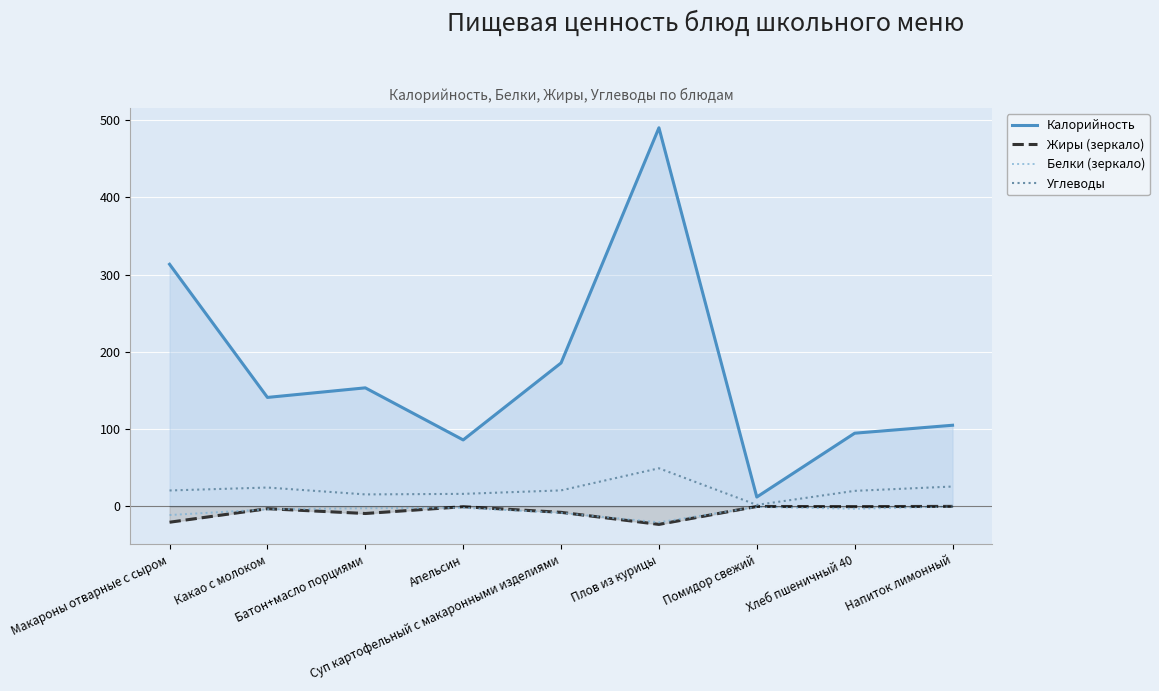

Rank the series at Суп картофельный с макаронными изделиями from lowest to highest value.

Белки (зеркало), Жиры (зеркало), Углеводы, Калорийность